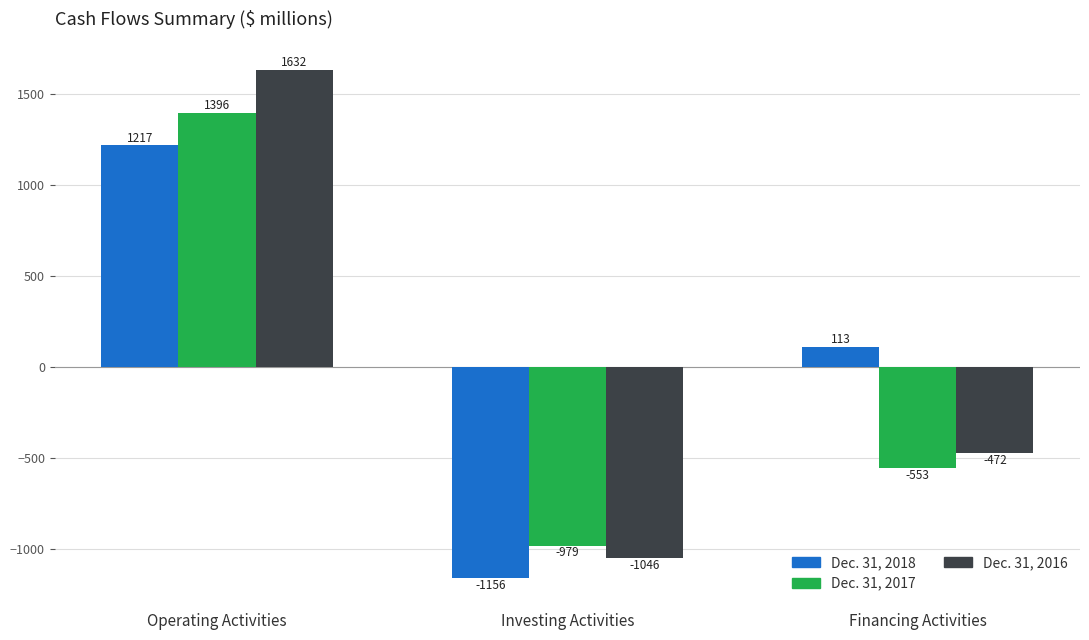

How many values in the Dec. 31, 2016 series are below -472?

1